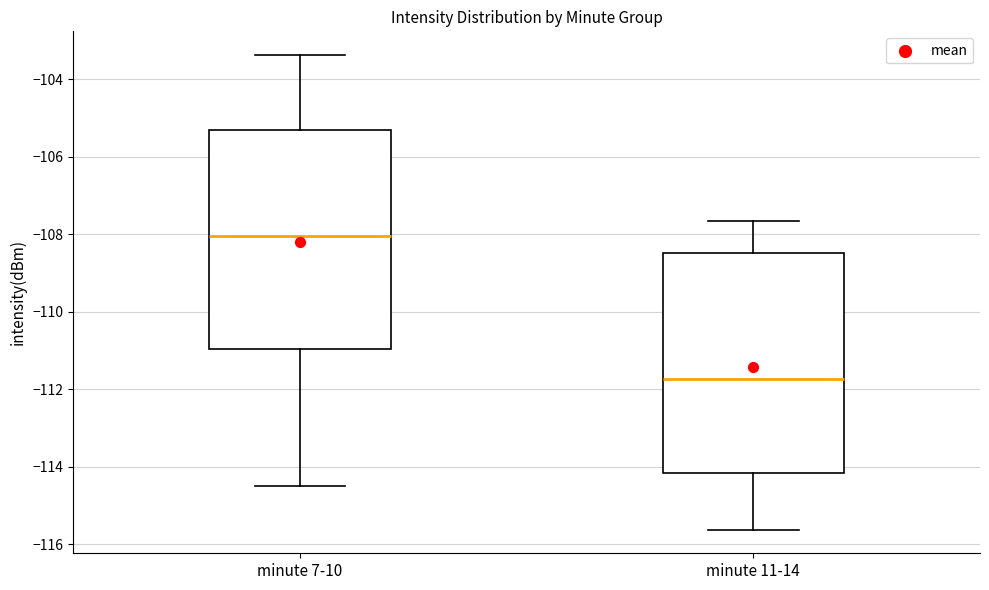

Reading left to right, transcribe this box plot: for each box, give where its median line is, the range the box spans, and where its two whiskers end, as read against the y-axis. The values are not printed on the chart, so give them approximately, as read against the axis.

minute 7-10: median -108.0, box -111.0 to -105.4, whiskers -114.4 to -103.4
minute 11-14: median -111.8, box -114.2 to -108.4, whiskers -115.6 to -107.6